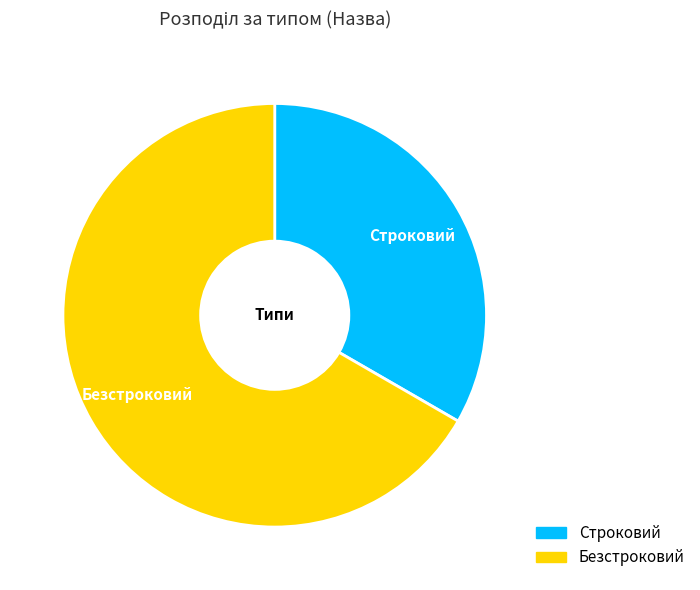

Which slice is the largest?

Безстроковий